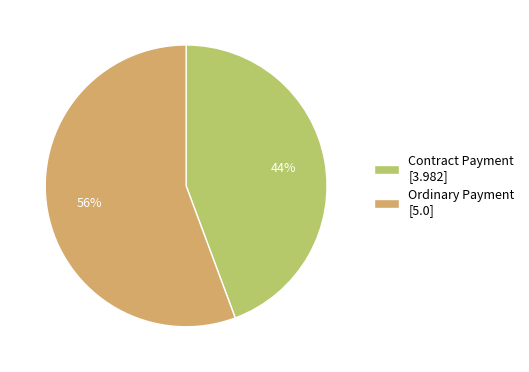

Which category has the smallest portion of the pie?

Contract Payment